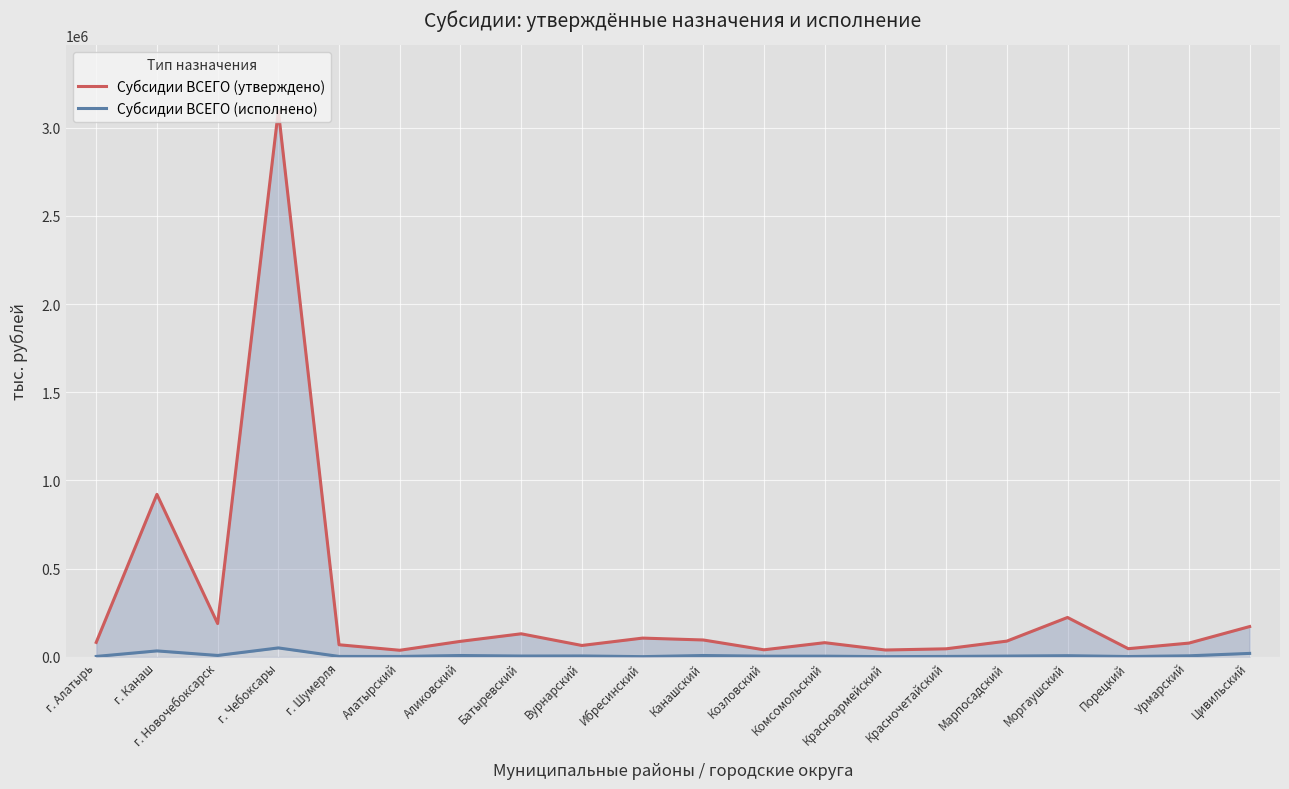

Rank the categories by Субсидии ВСЕГО (утверждено) value from lowest to highest.

Алатырский, Красноармейский, Козловский, Красночетайский, Порецкий, Вурнарский, г. Шумерля, Урмарский, Комсомольский, г. Алатырь, Аликовский, Марпосадский, Канашский, Ибресинский, Батыревский, Цивильский, г. Новочебоксарск, Моргаушский, г. Канаш, г. Чебоксары